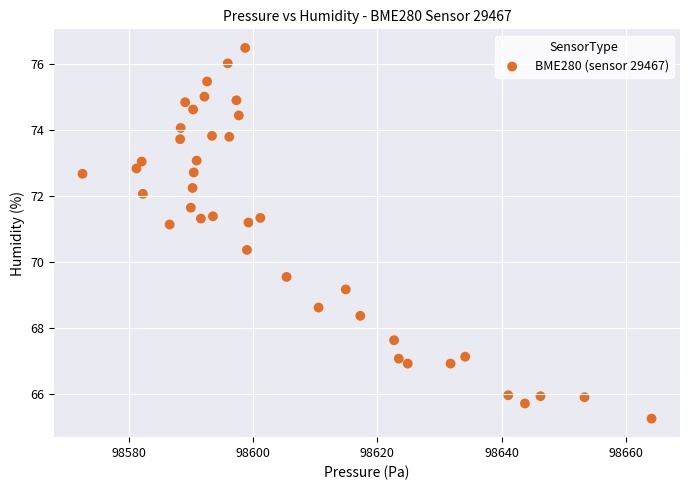

What is the range of X values (max minus min)?

91.6